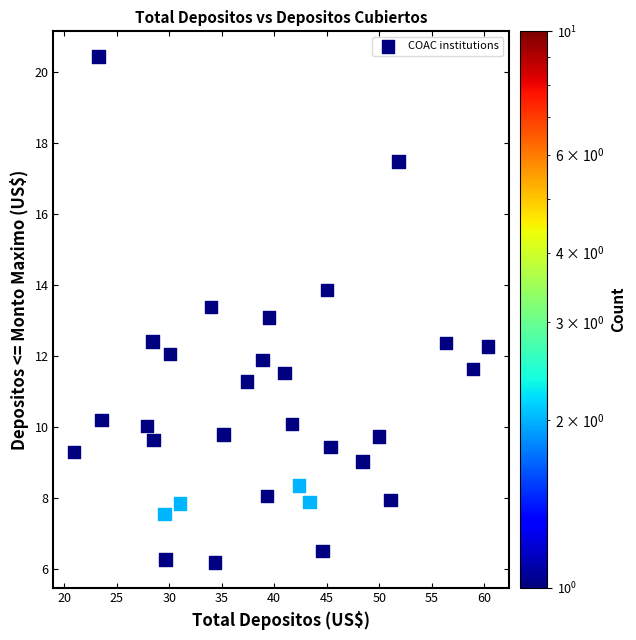

What is the range of Y values (max minus min)?

14.3